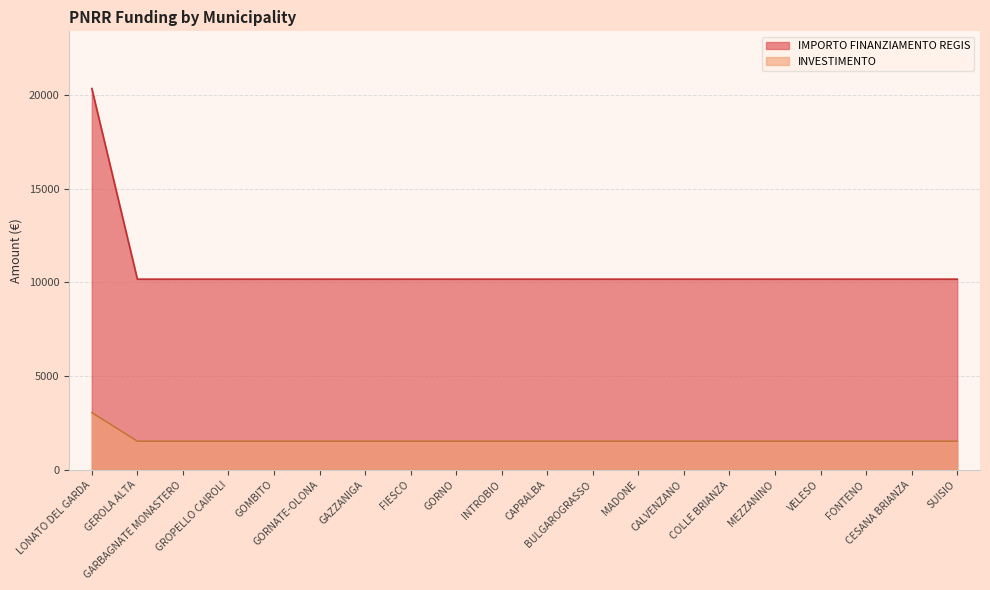

At which label is the value closest to 15258?

LONATO DEL GARDA